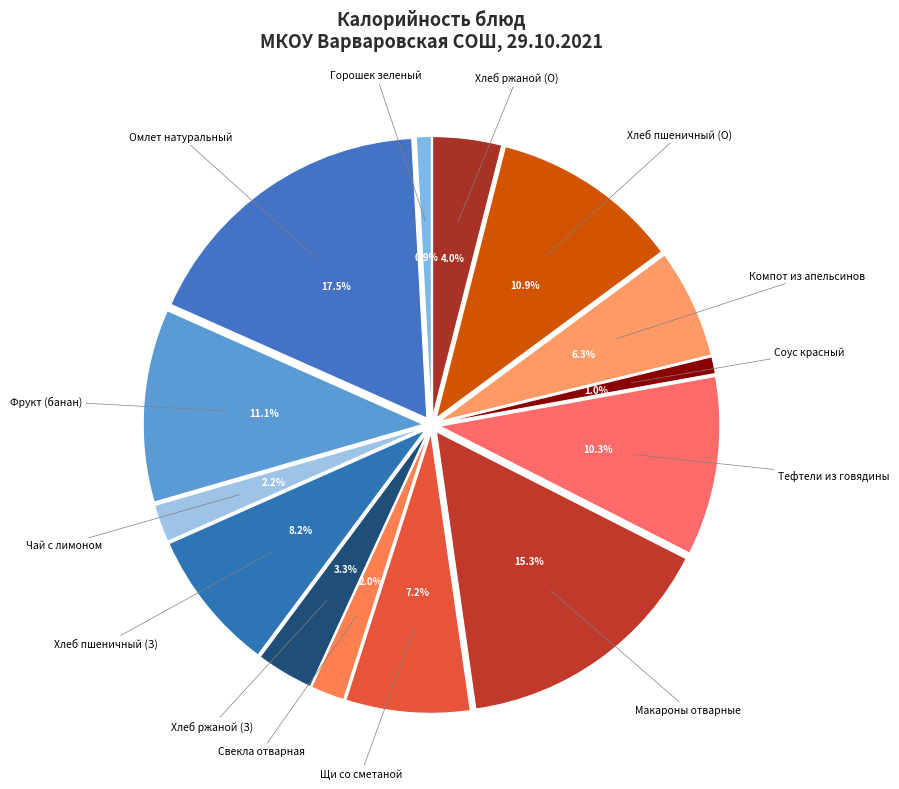

To the nearest percent, what portion does Обед (Свекла отварная) represent?

2%